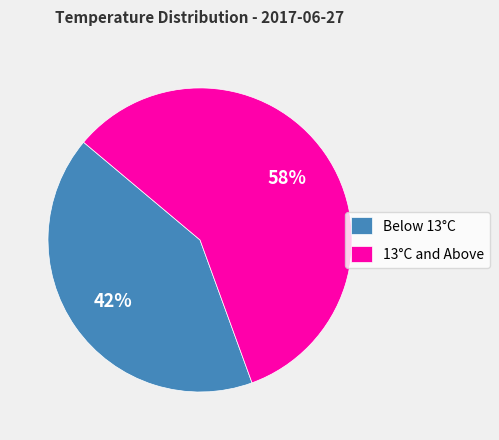

What is the ratio of the value at 13°C and Above to the value at Below 13°C?

1.4